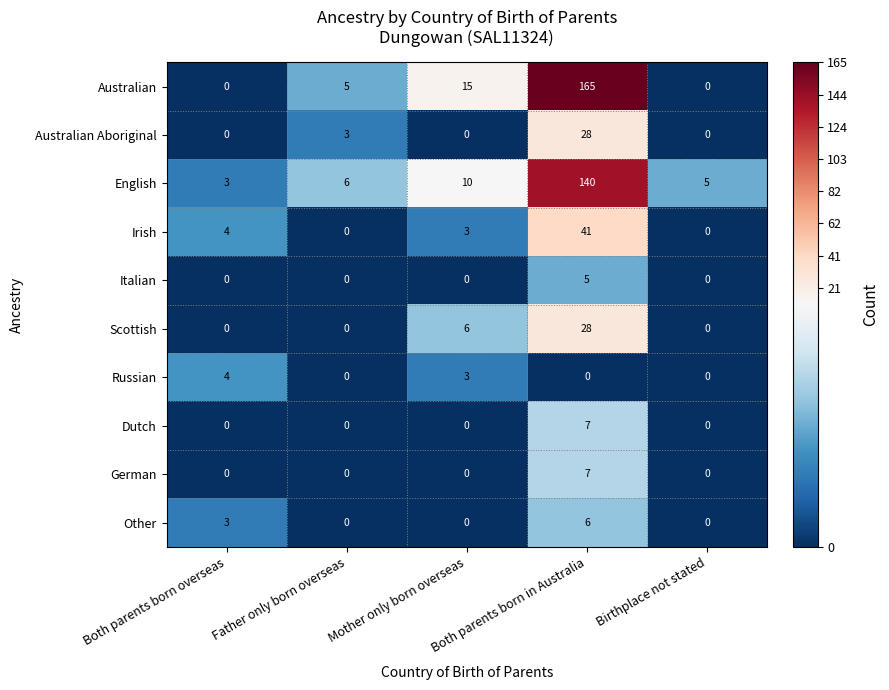

Is the value of Irish at Both parents born in Australia greater than the value of Italian at Birthplace not stated?

Yes